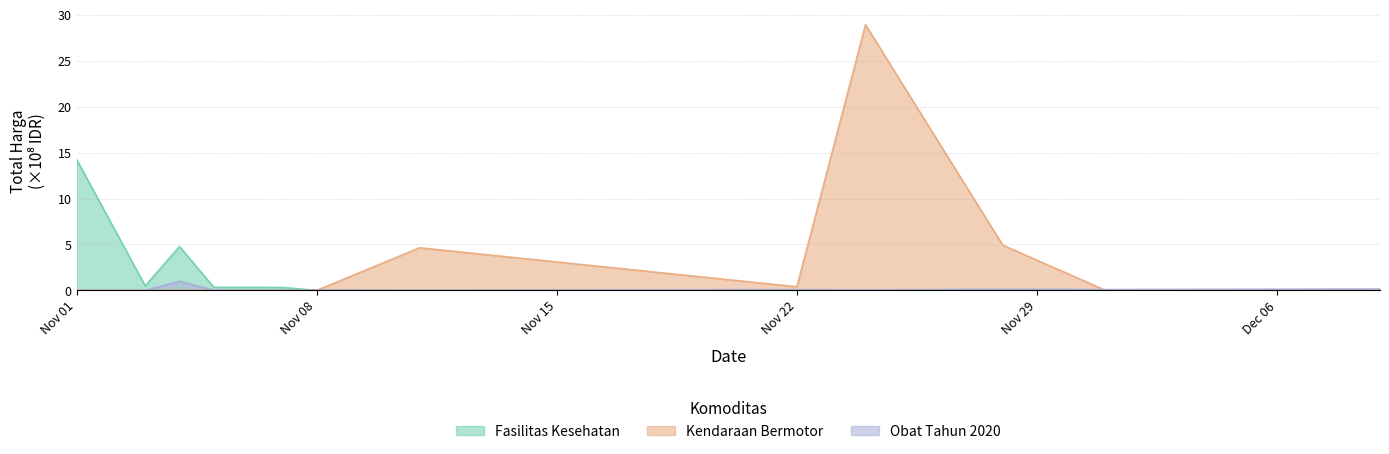

Reading left to right, list all the values displayed in this chart.

Fasilitas Kesehatan: 14.3	0.5	4.8	0.3	0.3	0.0	0.0	0.0	0.0	0.0	0.0	0.0
Kendaraan Bermotor: 0.0	0.0	0.0	0.0	0.0	0.0	4.6	0.4	28.9	4.9	0.0	0.0
Obat Tahun 2020: 0.0	0.0	1.0	0.0	0.0	0.0	0.0	0.1	0.1	0.1	0.1	0.2